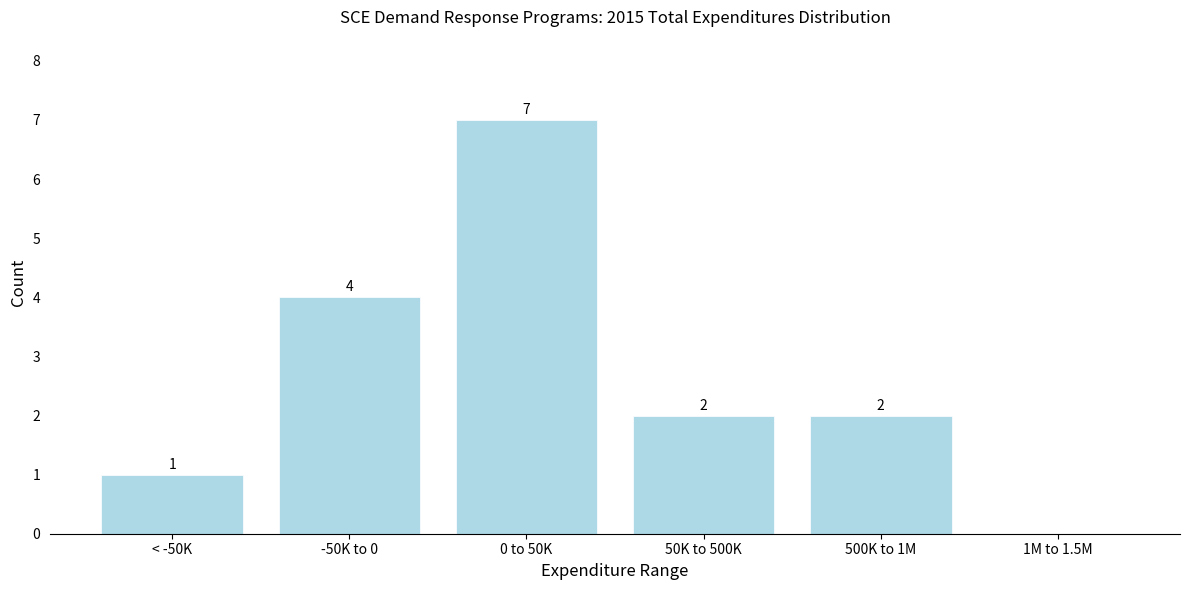

Reading left to right, extract all data points from this chart.

< -50K=1	-50K to 0=4	0 to 50K=7	50K to 500K=2	500K to 1M=2	1M to 1.5M=0